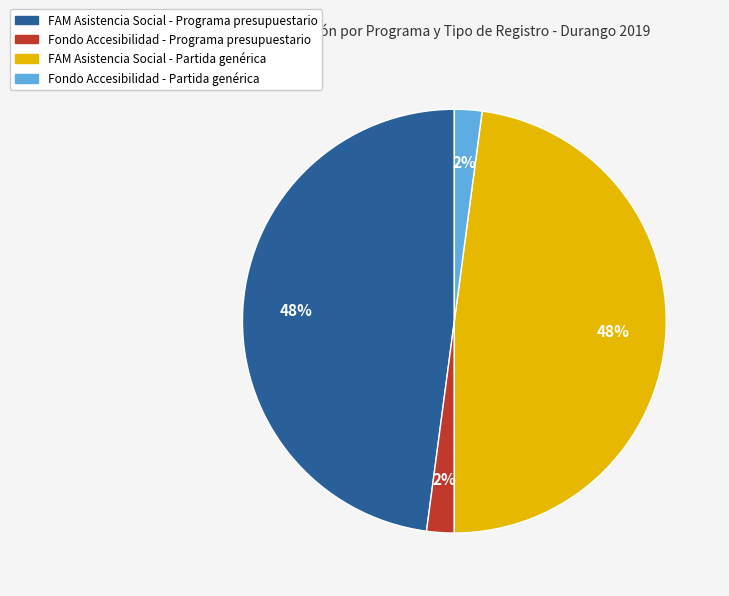

Count the number of slices in the pie.

4